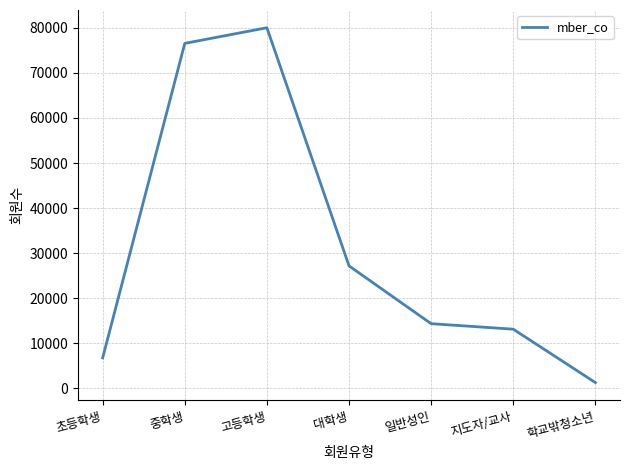

How many lines are shown in the chart?

1